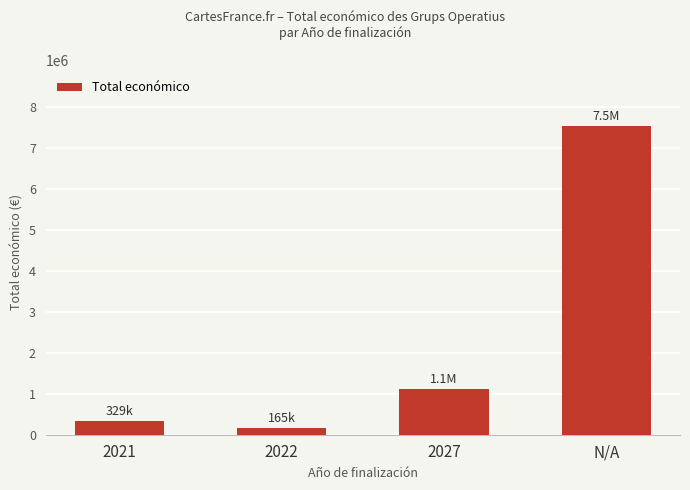

What is the maximum value shown in the chart?

7539880